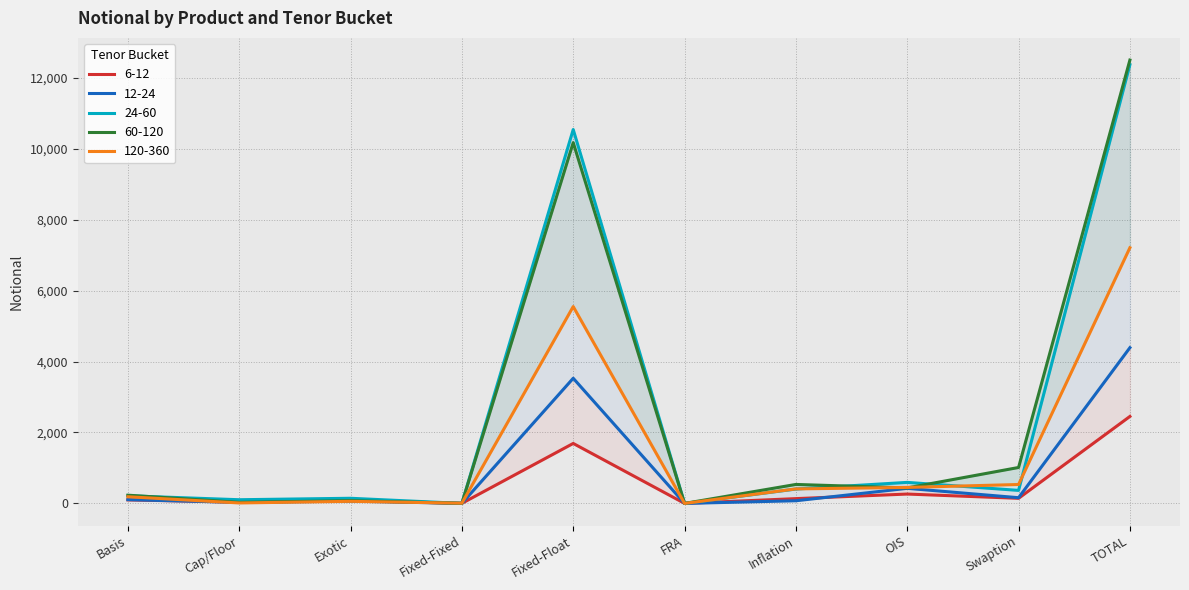

What is the difference between the highest and lowest values at Basis?

133